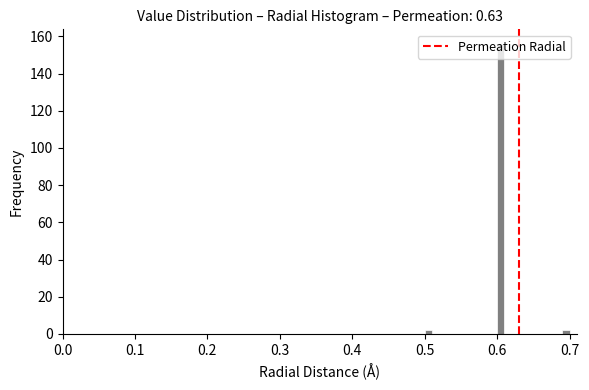

Read against the x-axis, roughly where is the centre of the tallest bar?

0.61